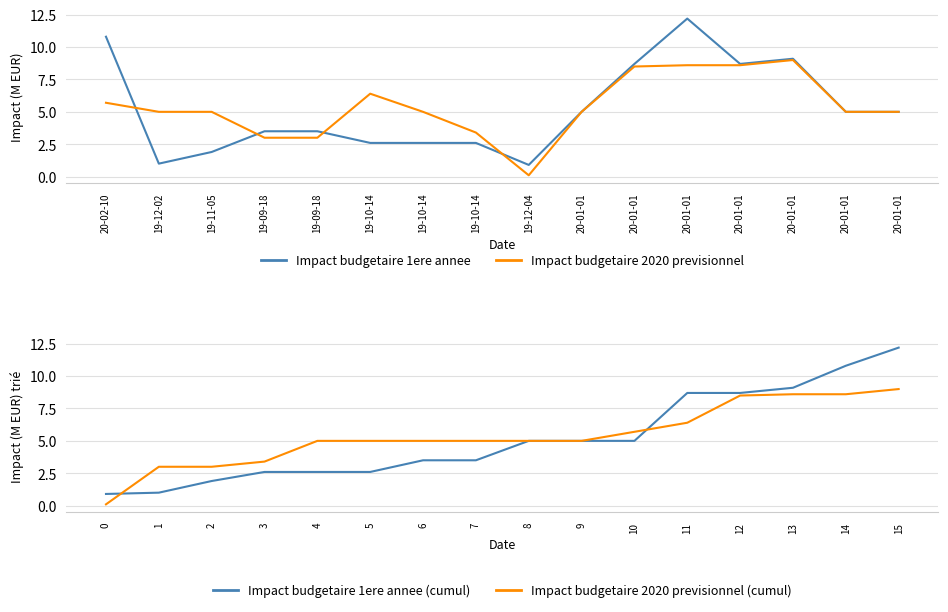

Which has a higher value, 19-09-18 or 20-01-01?

20-01-01